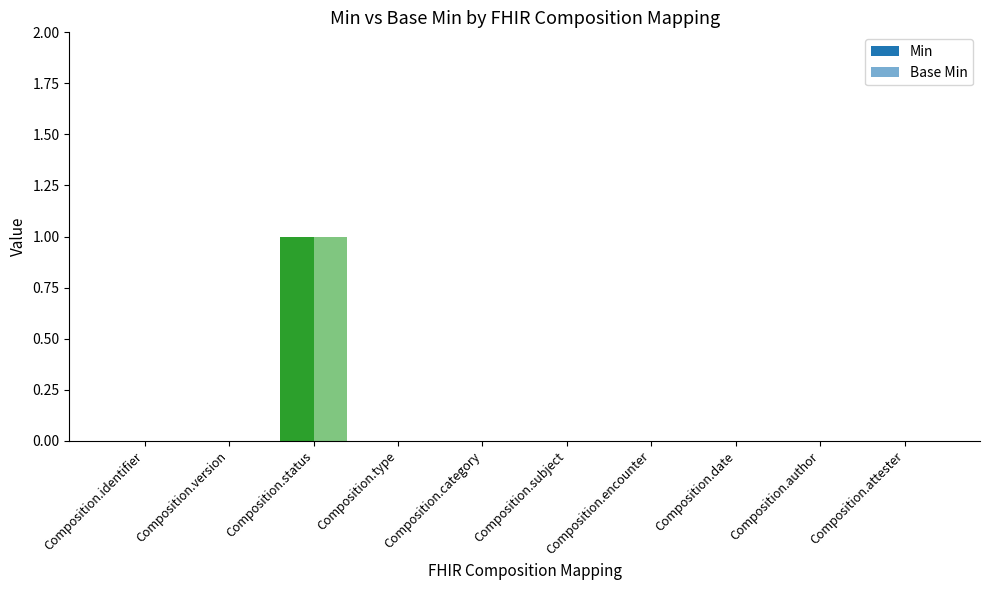

At which category does the chart reach its minimum across all series?

Composition.identifier